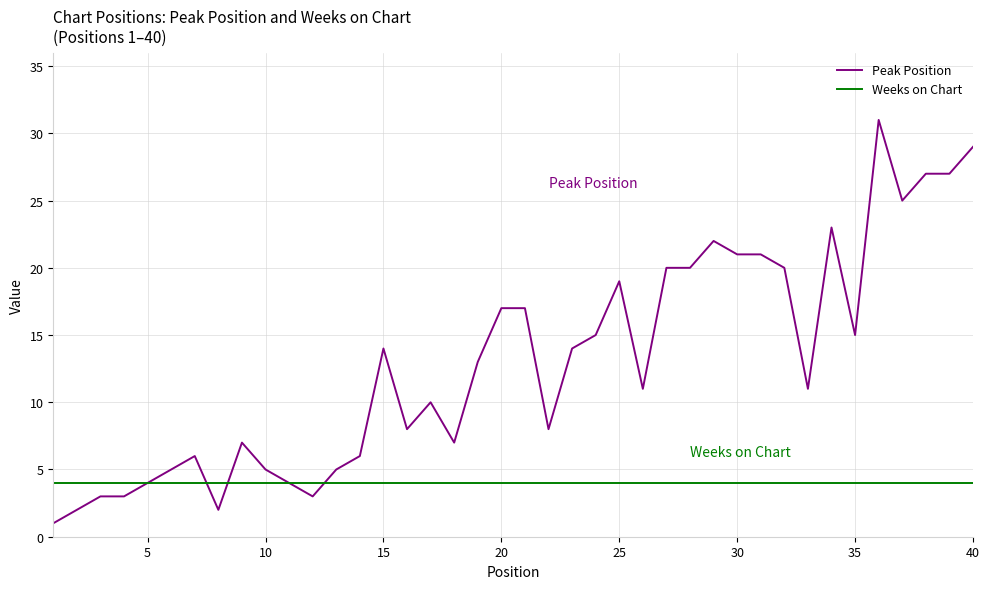

Which series has the largest total across all categories?

Peak Position